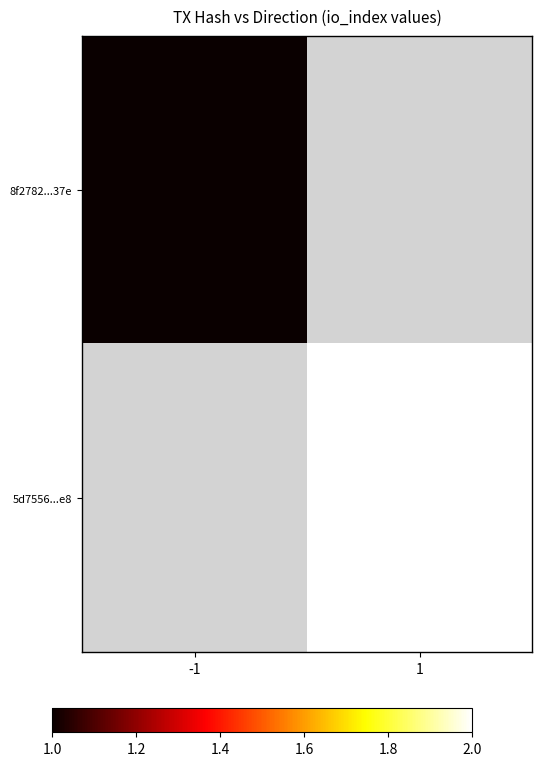

List the labels in order of 5d7556...e8 value, smallest first.

-1, 1